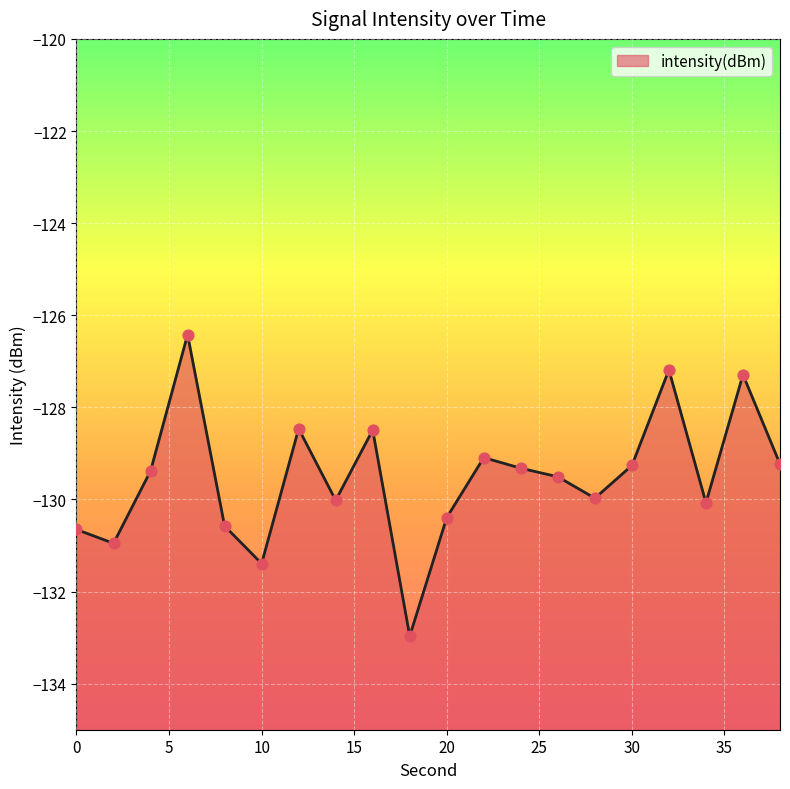

Between 20 and 34, which is larger?

34